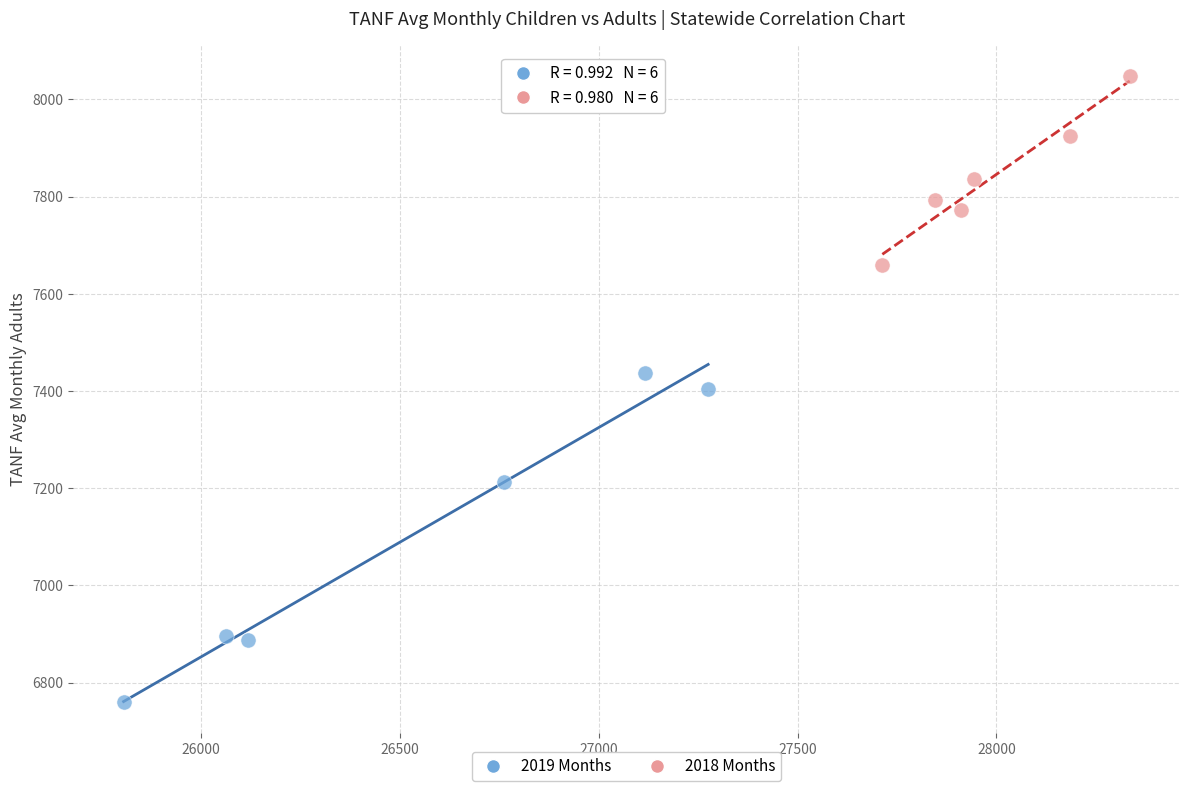

Which series reaches the minimum Y coordinate?

2019 Months